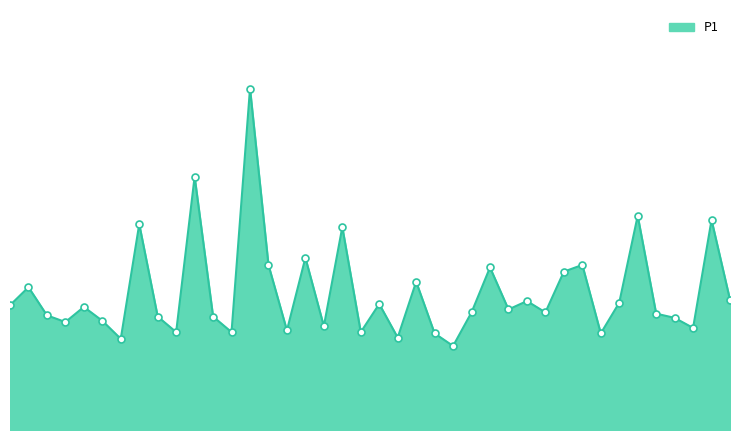

Does the chart have visible grid lines?

No